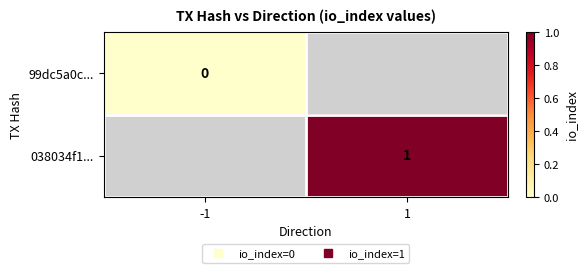

At which label does 038034f1... reach its minimum?

-1